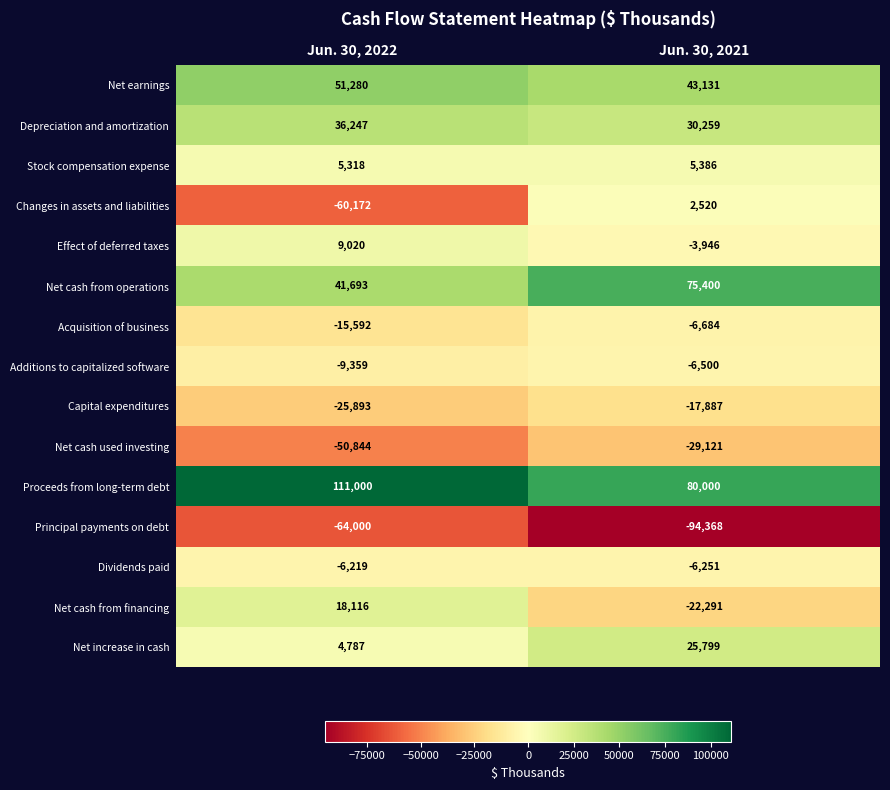

Between Jun. 30, 2022 and Jun. 30, 2021, which series saw the biggest shift?

Changes in assets and liabilities